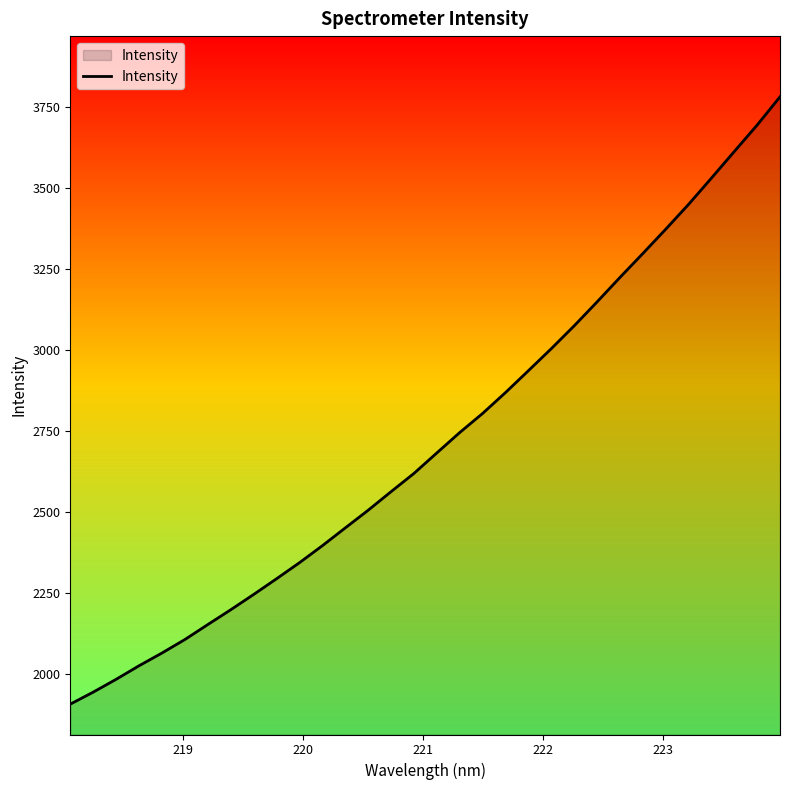

What is the sum of all values?

87001.6